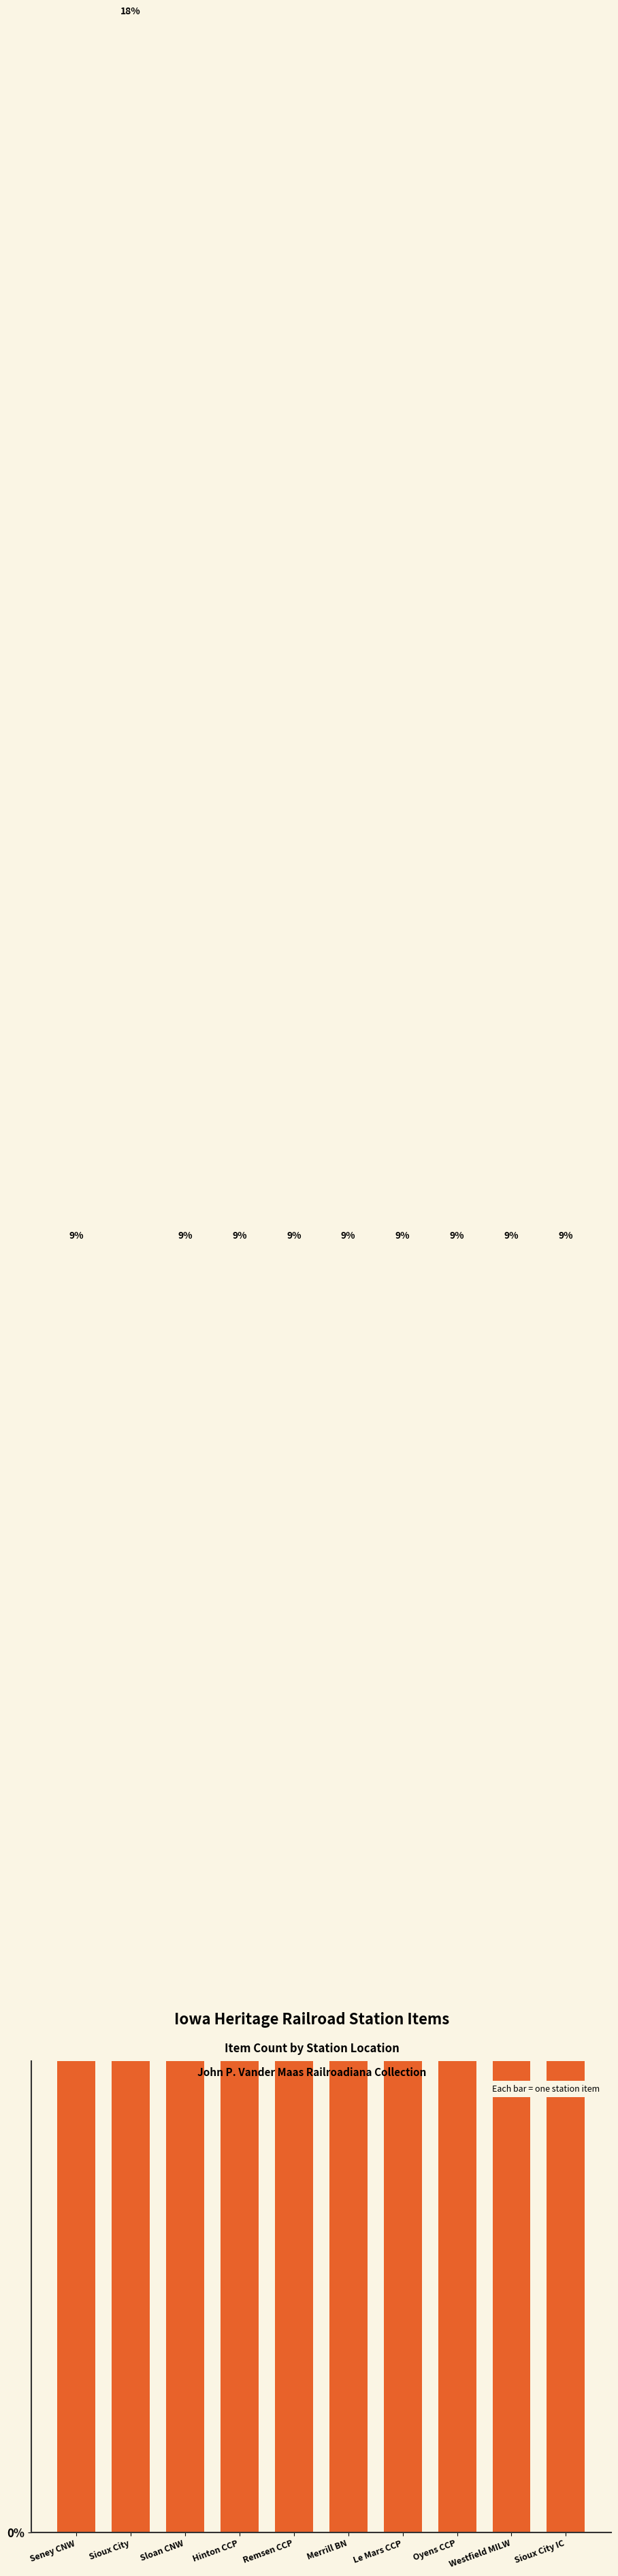

List the labels in order of value, smallest first.

Seney CNW, Sloan CNW, Hinton CCP, Remsen CCP, Merrill BN, Le Mars CCP, Oyens CCP, Westfield MILW, Sioux City IC, Sioux City